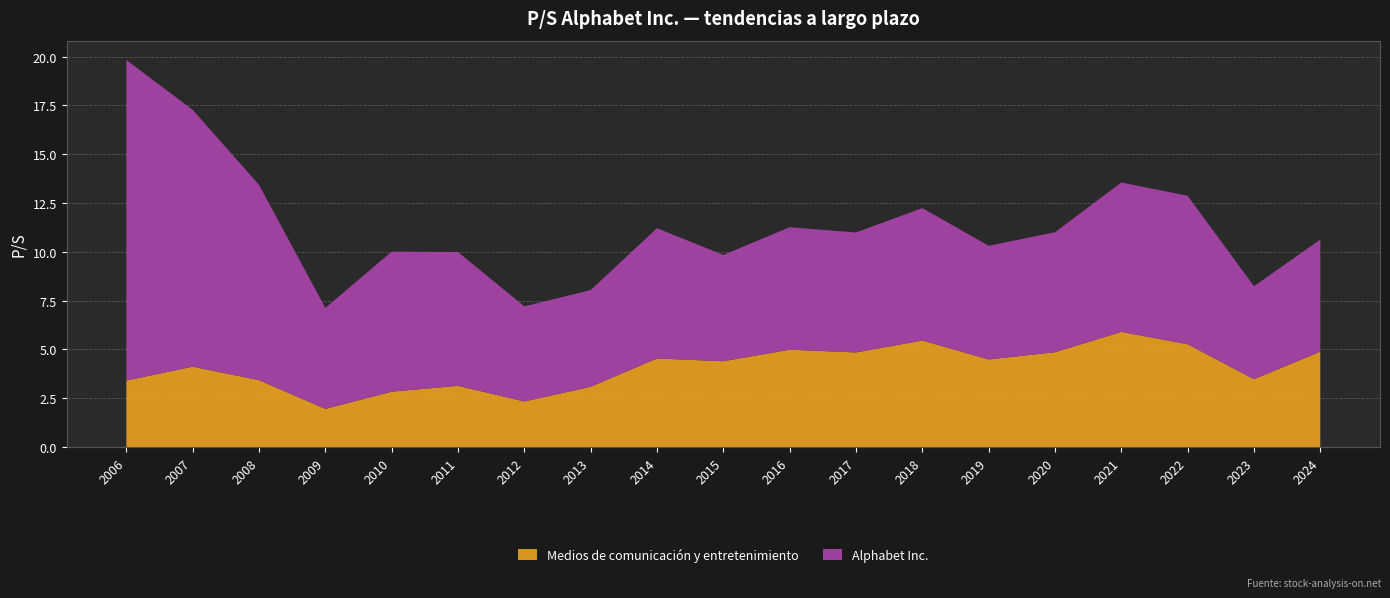

Reading right to left, transcribe all the data shown in this chart.

Medios de comunicación y entretenimiento: 4.9	3.5	5.3	5.9	4.9	4.5	5.5	4.8	5.0	4.4	4.5	3.1	2.3	3.1	2.8	2.0	3.4	4.1	3.4
Alphabet Inc.: 5.7	4.8	7.6	7.7	6.1	5.8	6.8	6.1	6.3	5.4	6.7	5.0	4.9	6.8	7.2	5.2	10.0	13.2	16.4